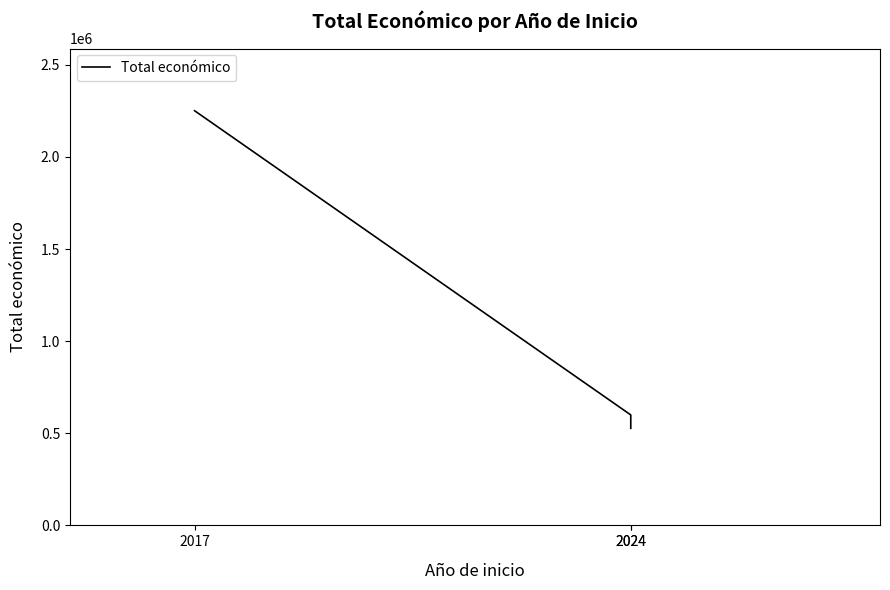

Reading left to right, list all the values displayed in this chart.

2017=2250674	2024=599584	2024=526962